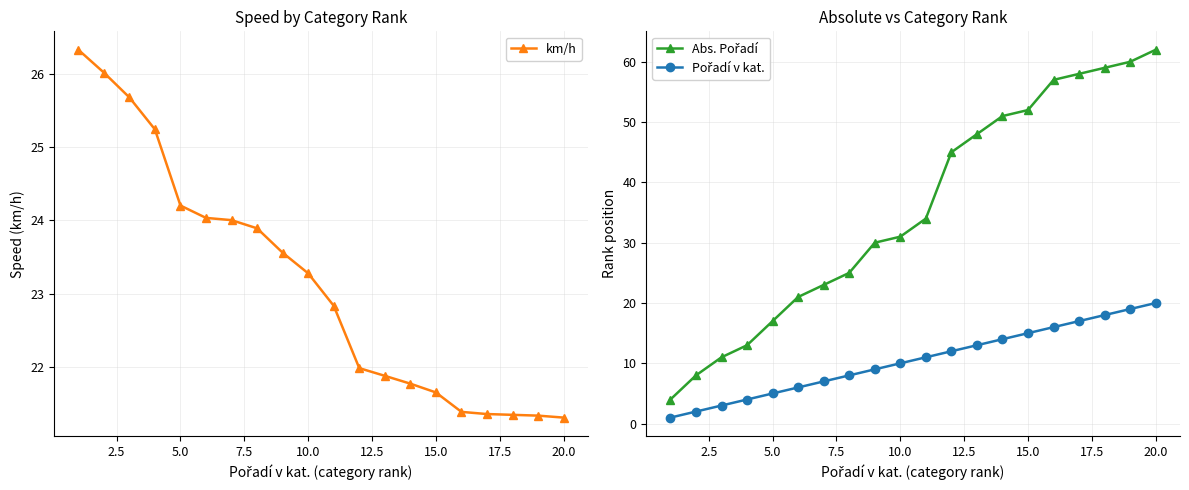

How many values in the Pořadí v kat. series are below 11?

10